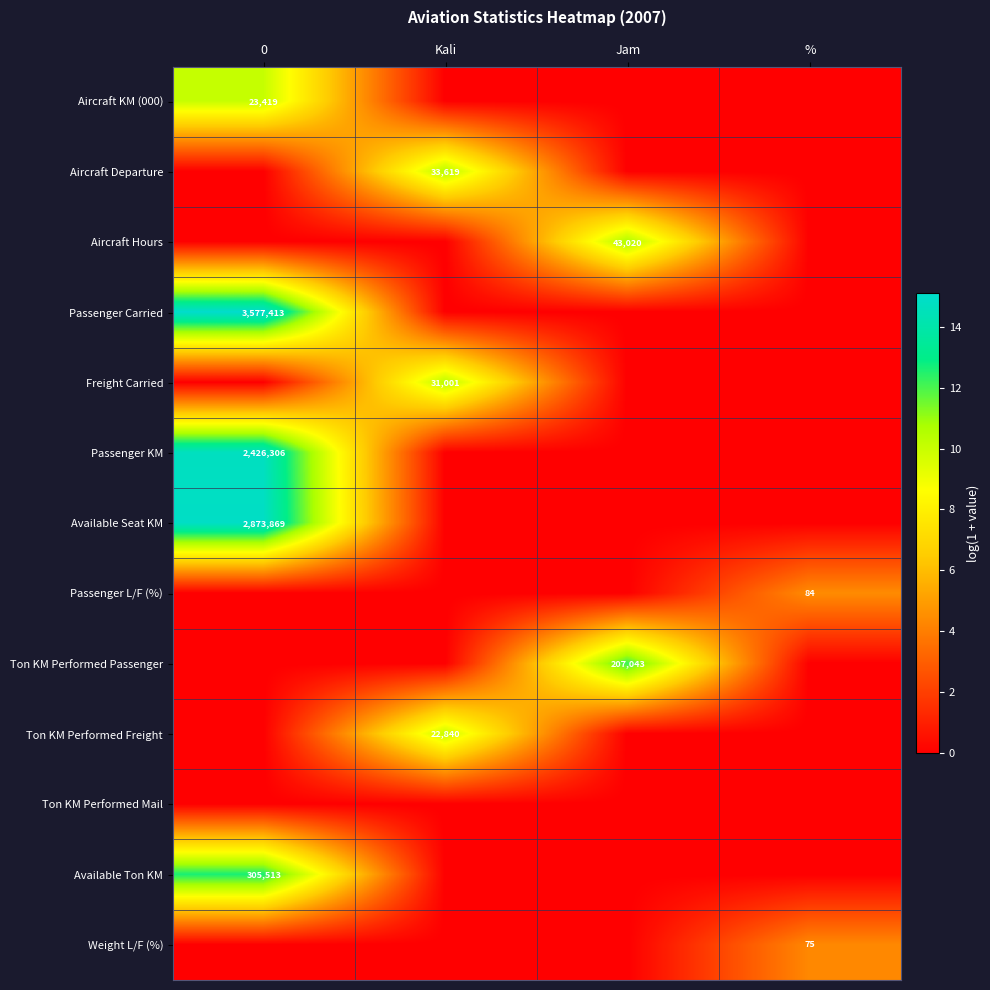

What is the spread (max minus min) of values at 0?

15.1